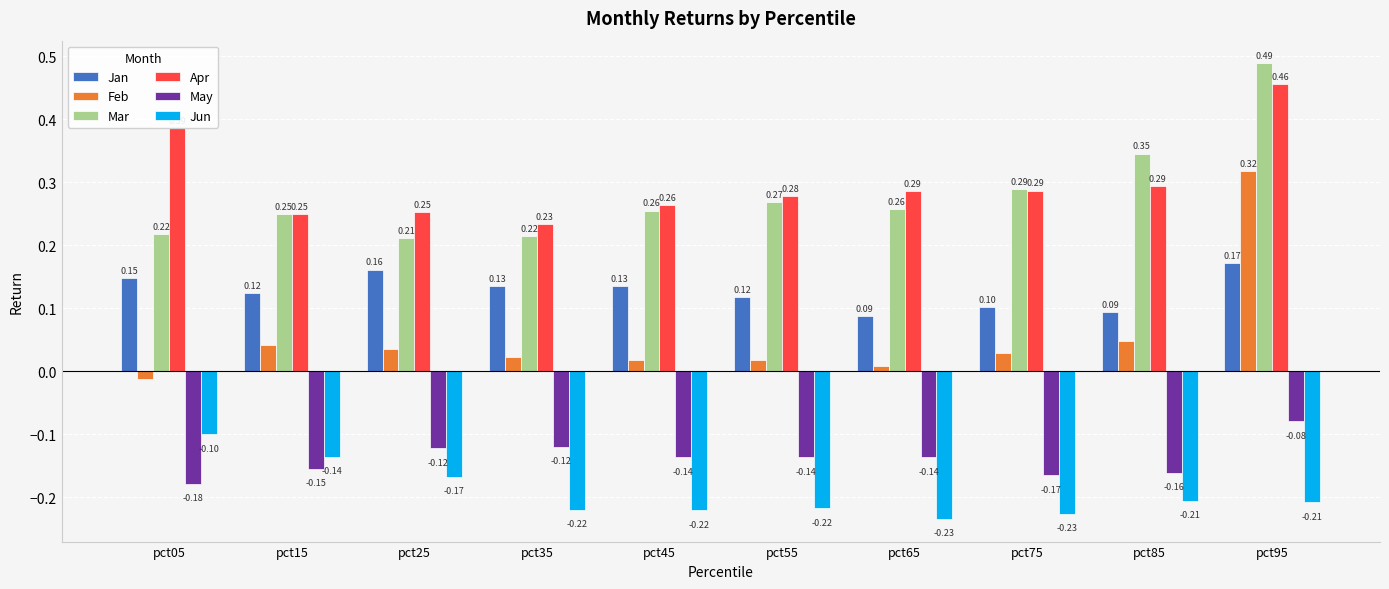

Is the value of Feb at pct25 greater than the value of Jun at pct55?

Yes